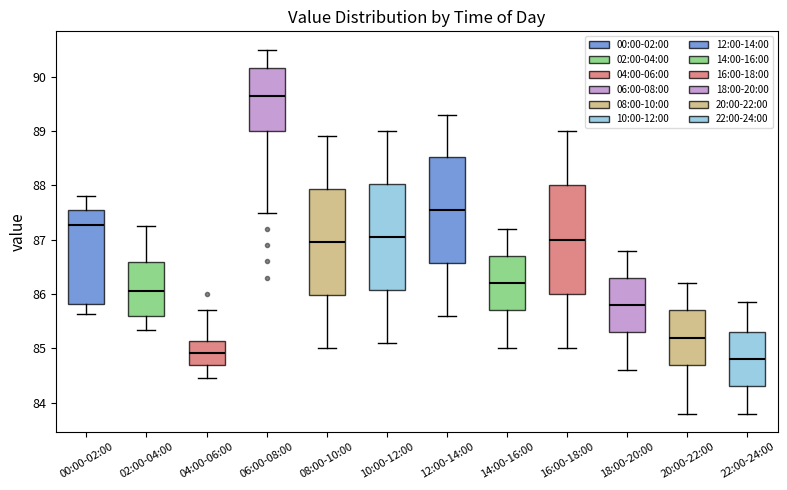

Reading left to right, read every box against the y-axis: the position of its median line, the range the box covers, and the ends of its whiskers. The values are not printed on the chart, so give them approximately, as read against the axis.

00:00-02:00: median 87.3, box 85.8 to 87.6, whiskers 85.6 to 87.8
02:00-04:00: median 86.1, box 85.6 to 86.6, whiskers 85.3 to 87.3
04:00-06:00: median 84.9, box 84.7 to 85.1, whiskers 84.5 to 85.7
06:00-08:00: median 89.7, box 89.0 to 90.2, whiskers 87.5 to 90.5
08:00-10:00: median 87.0, box 86.0 to 87.9, whiskers 85.0 to 88.9
10:00-12:00: median 87.1, box 86.1 to 88.0, whiskers 85.1 to 89.0
12:00-14:00: median 87.6, box 86.6 to 88.5, whiskers 85.6 to 89.3
14:00-16:00: median 86.2, box 85.7 to 86.7, whiskers 85.0 to 87.2
16:00-18:00: median 87.0, box 86.0 to 88.0, whiskers 85.0 to 89.0
18:00-20:00: median 85.8, box 85.3 to 86.3, whiskers 84.6 to 86.8
20:00-22:00: median 85.2, box 84.7 to 85.7, whiskers 83.8 to 86.2
22:00-24:00: median 84.8, box 84.3 to 85.3, whiskers 83.8 to 85.9